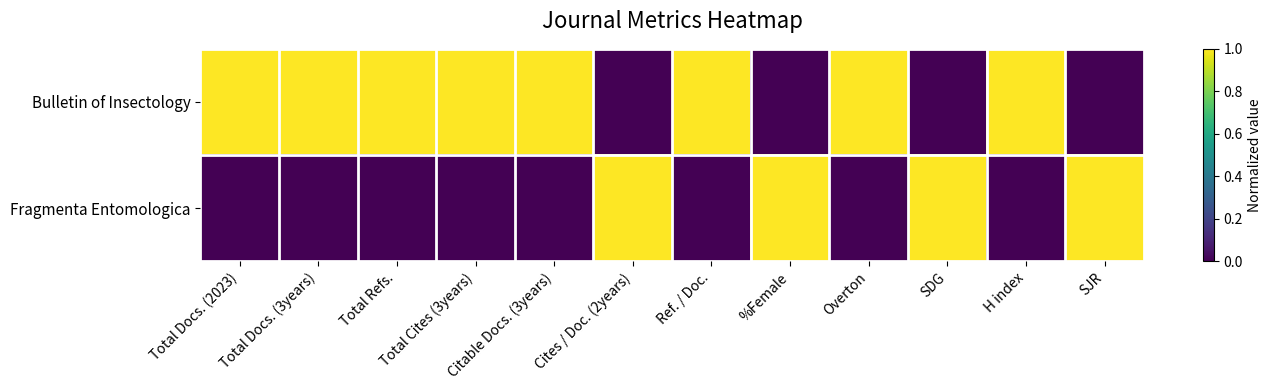

Rank the series at Total Cites (3years) from lowest to highest value.

Fragmenta Entomologica, Bulletin of Insectology